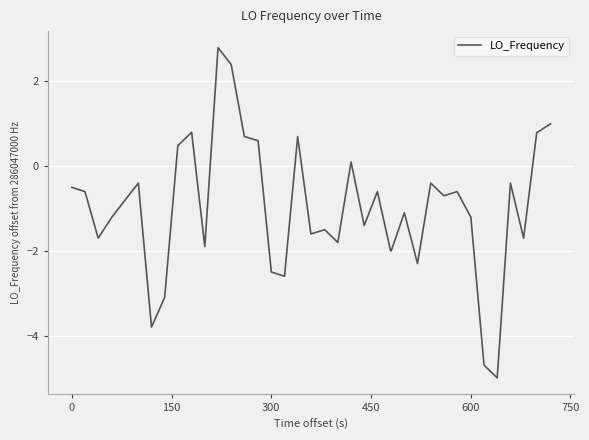

Reading left to right, list all the values displayed in this chart.

-0.5	-0.6	-1.7	-1.2	-0.8	-0.4	-3.8	-3.1	0.5	0.5	0.8	-1.9	2.8	2.4	0.7	0.6	-2.5	-2.6	0.7	-1.6	-1.5	-1.8	0.1	-1.4	-0.6	-2.0	-2.0	-1.1	-2.3	-0.4	-0.7	-0.6	-1.2	-4.7	-5.0	-0.4	-1.7	0.8	0.8	1.0